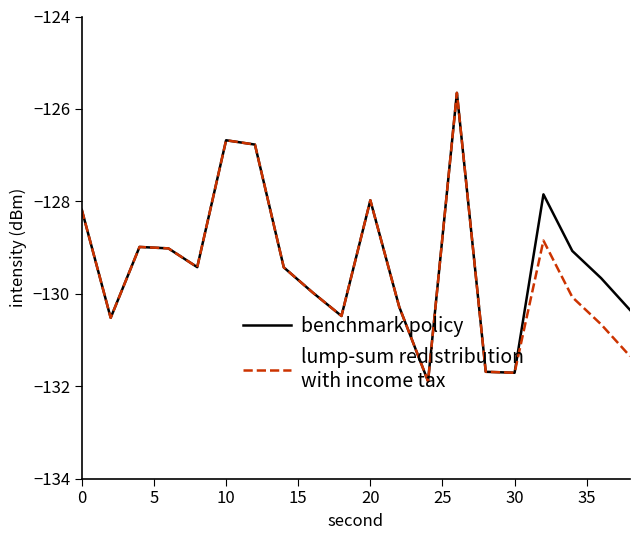

What is the smallest value displayed?

-131.9